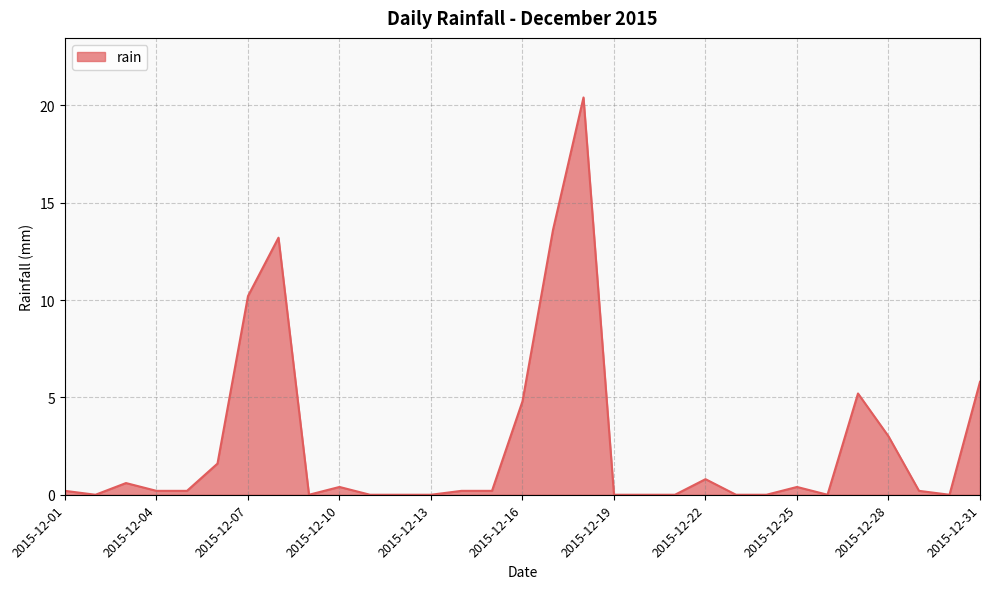

What is the maximum value shown in the chart?

20.4